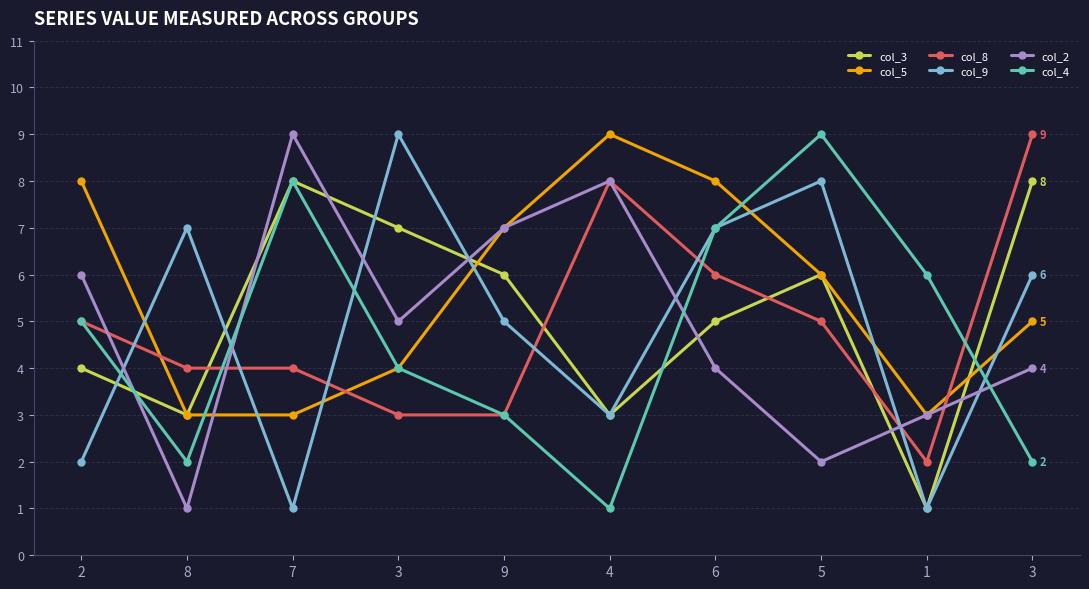

What value does the col_8 series have at 7?

4